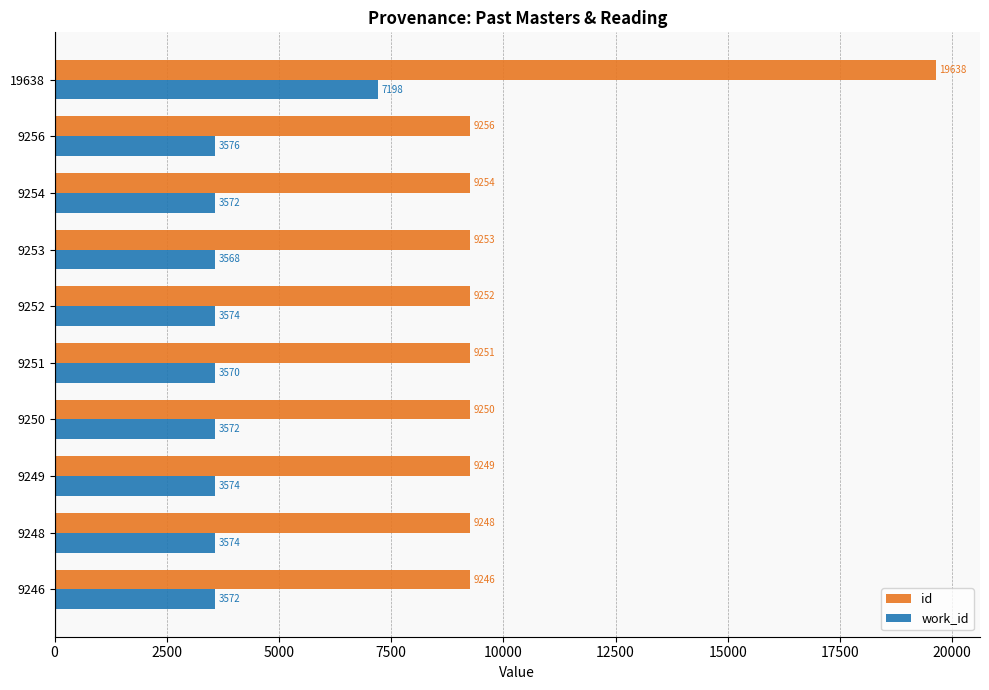

Which series has the largest range (max minus min)?

id